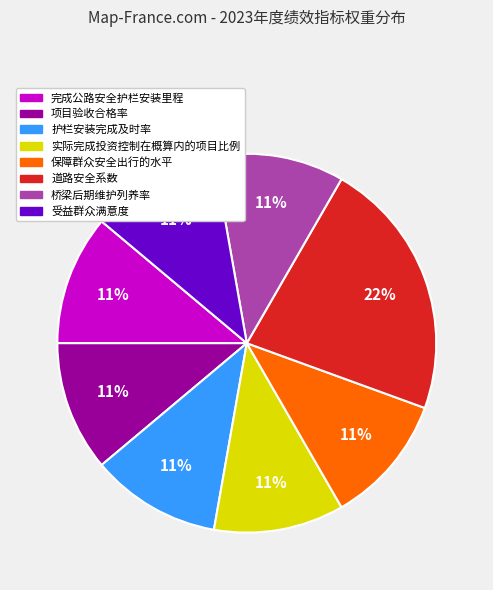

Does any single category account for the majority?

No